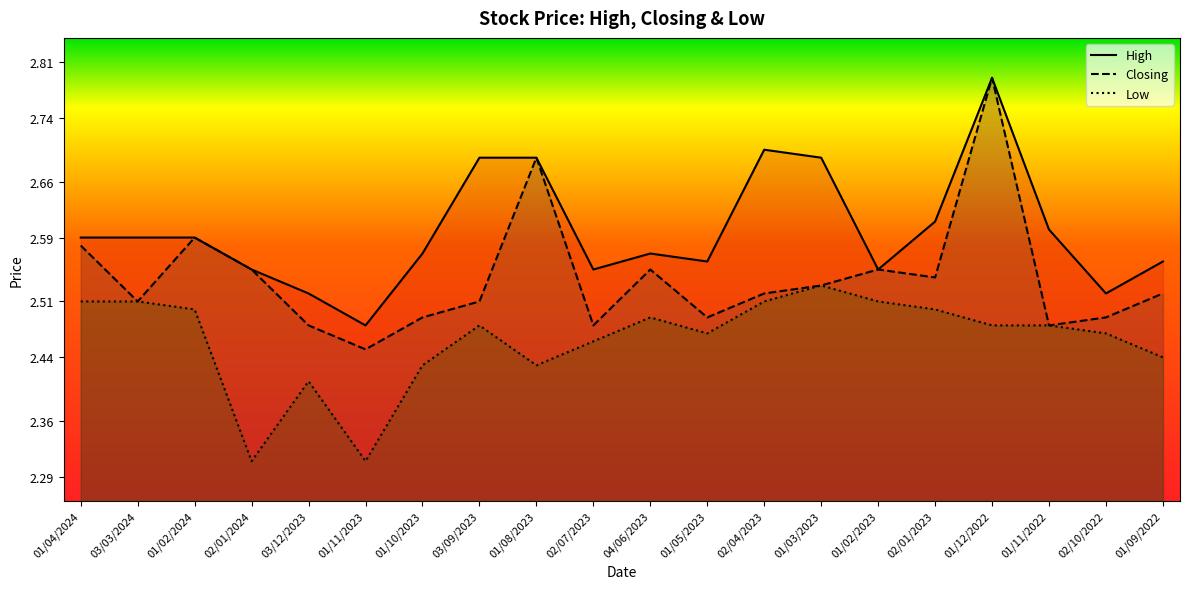

What is the average value of the Low series?

2.5